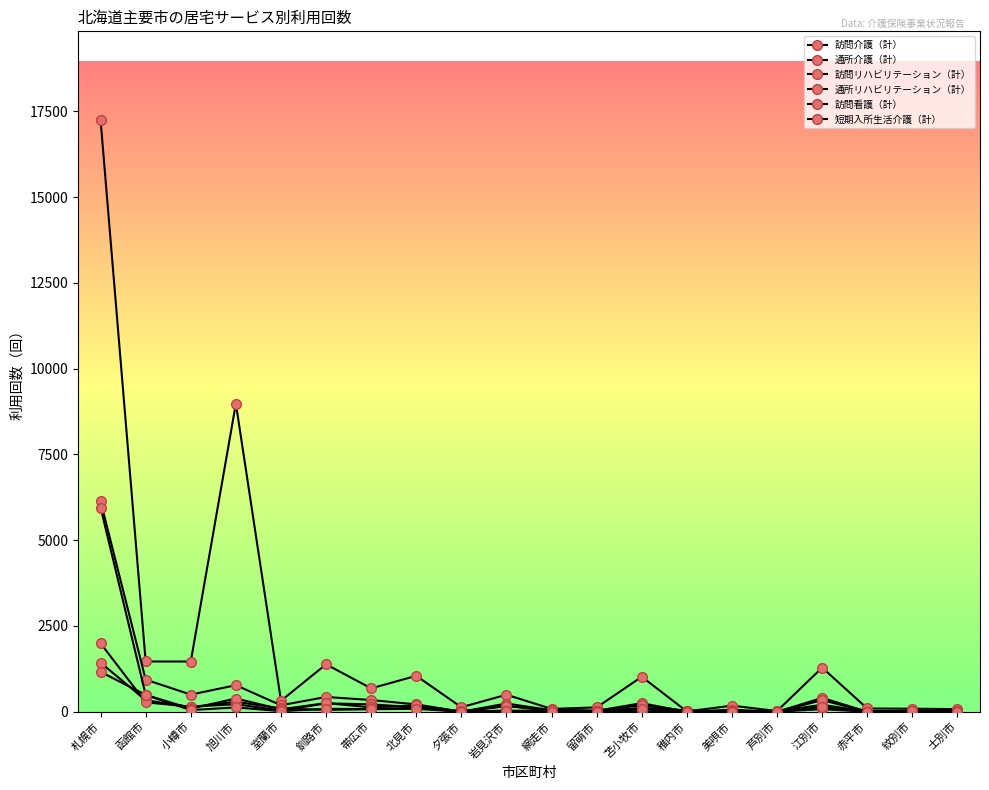

What is the value of the 通所介護（計） point at the 10th from the left?

240